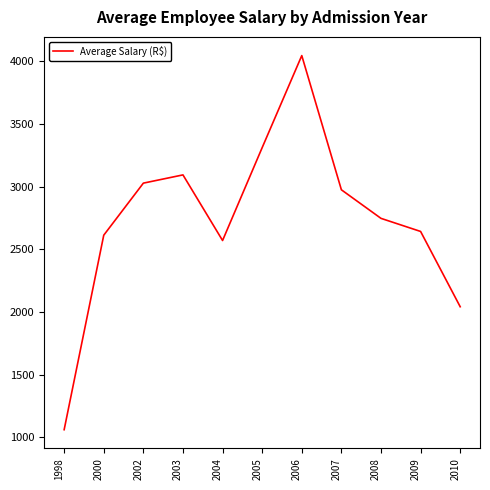

At which label does the data first exceed 2746?

2002